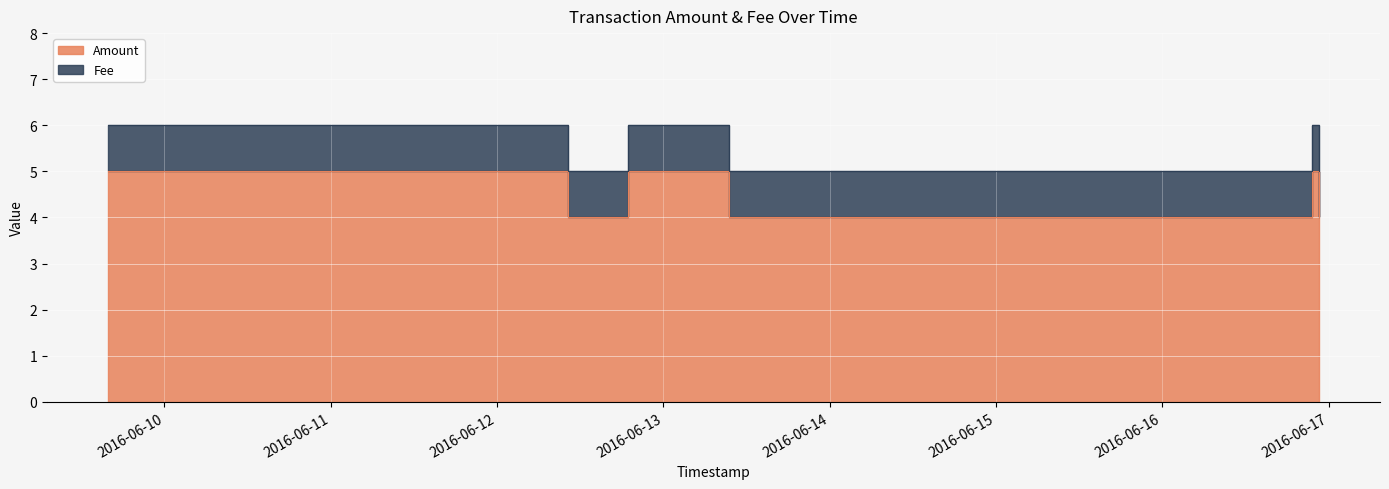

At which category does the chart reach its peak across all series?

2016-06-09 15:48:42